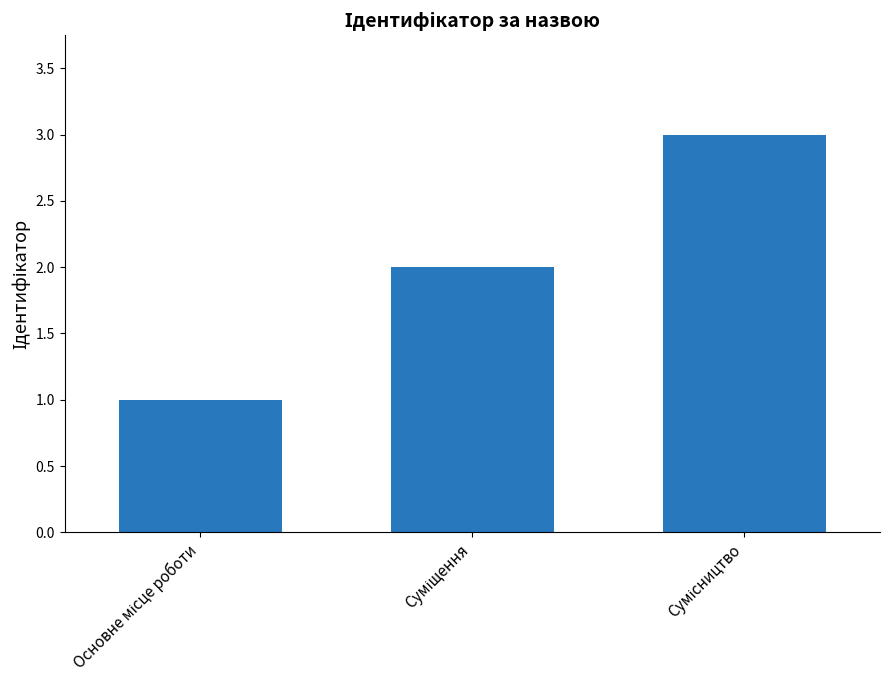

How many series are shown in this chart?

1